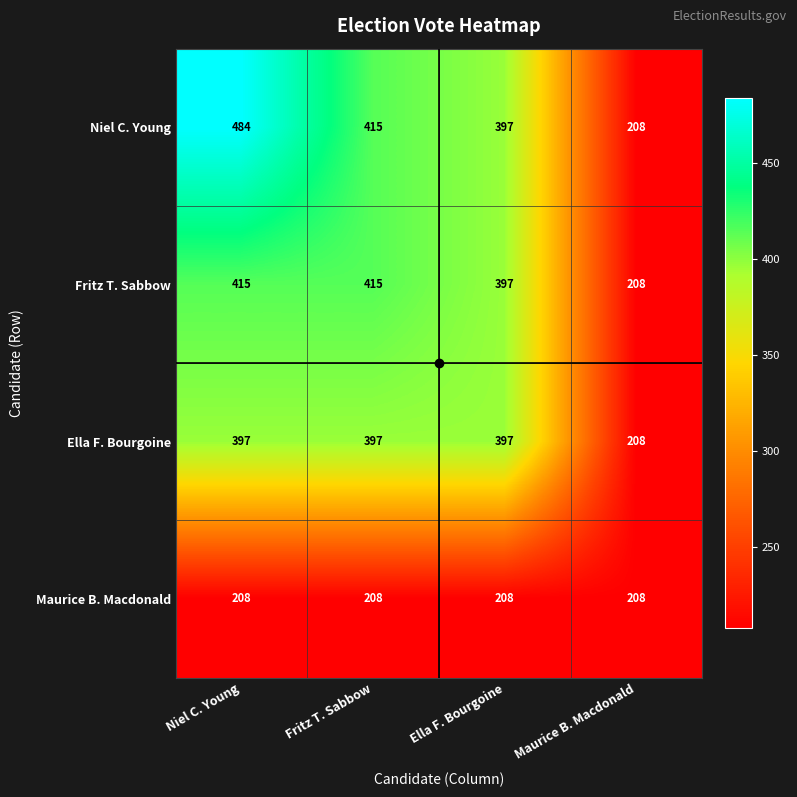

What is the sum of the Niel C. Young values at Niel C. Young and Fritz T. Sabbow?

899